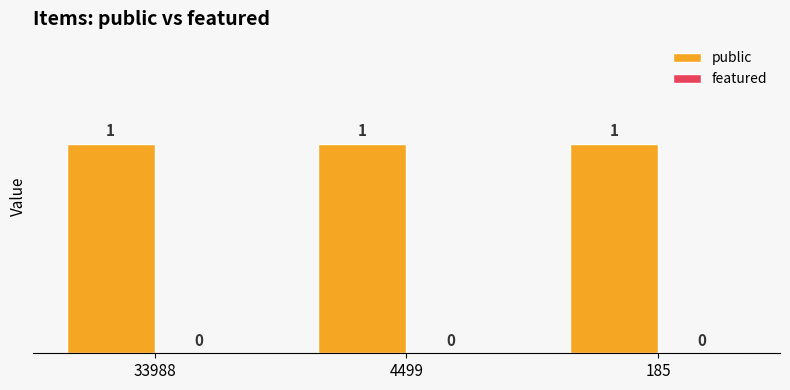

What is the spread (max minus min) of values at 4499?

1